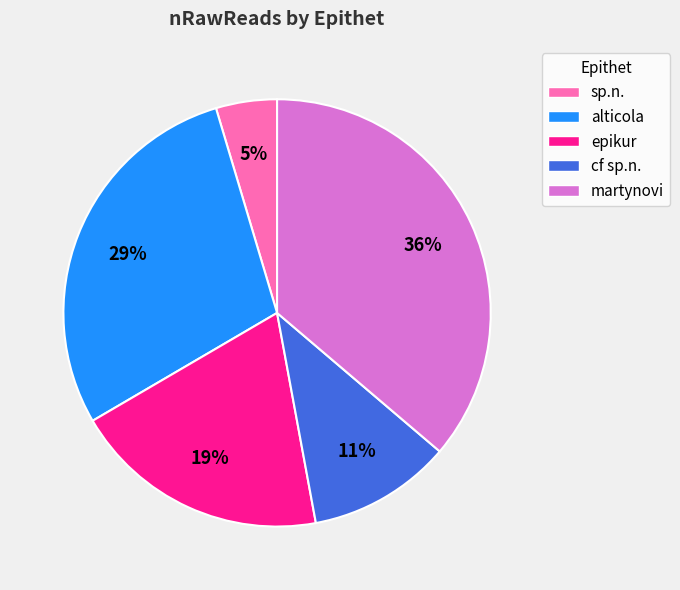

Rank the categories by value from lowest to highest.

sp.n., cf sp.n., epikur, alticola, martynovi